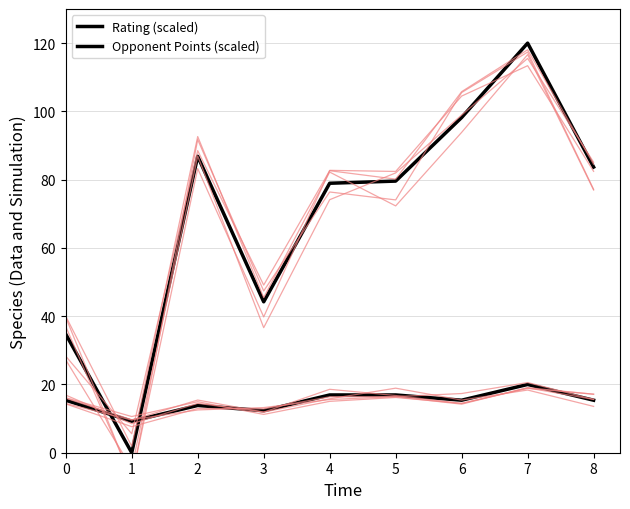

What is the highest value of the Opponent Points (scaled) series?

20.0